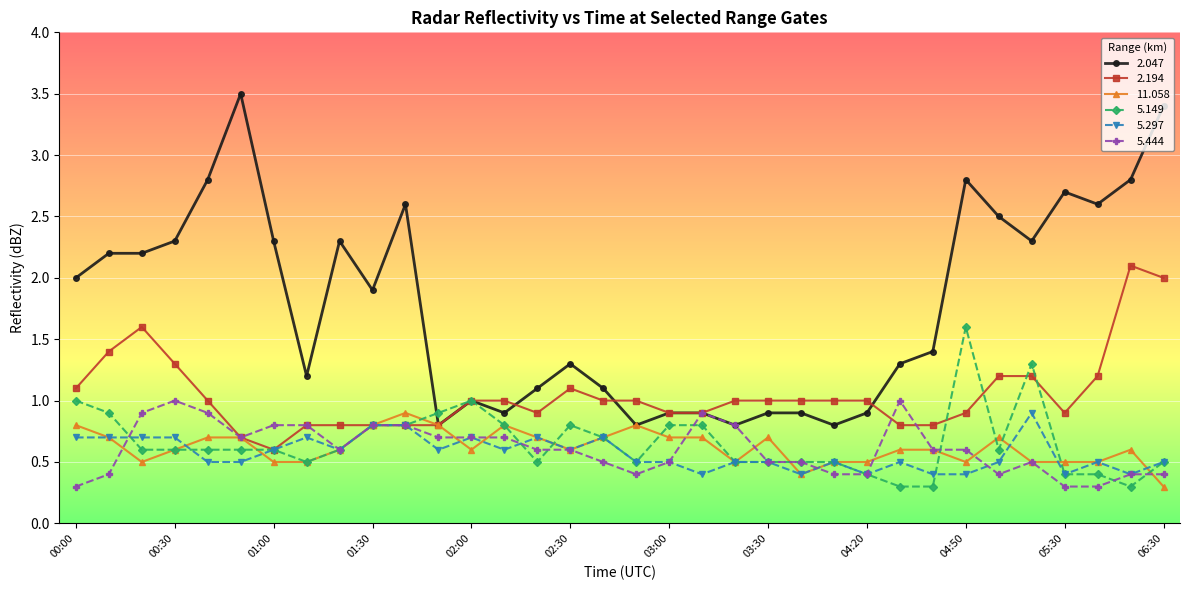

Which series has the widest spread of values?

2.047